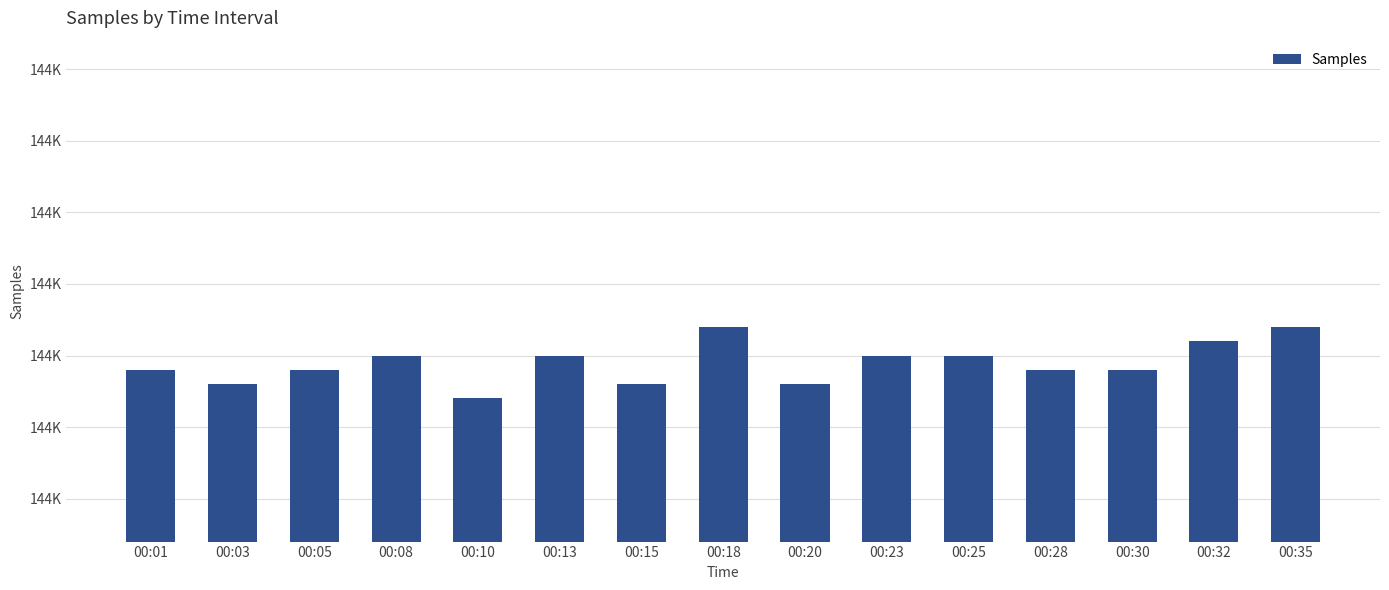

Count the number of values greater than 143754.

7